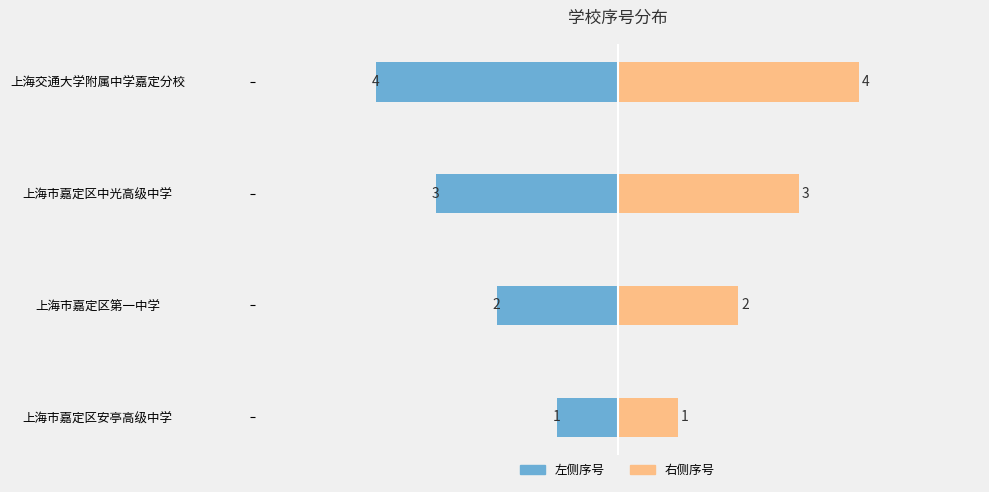

What is the difference between the second highest and second lowest values in the 左侧序号 series?

1